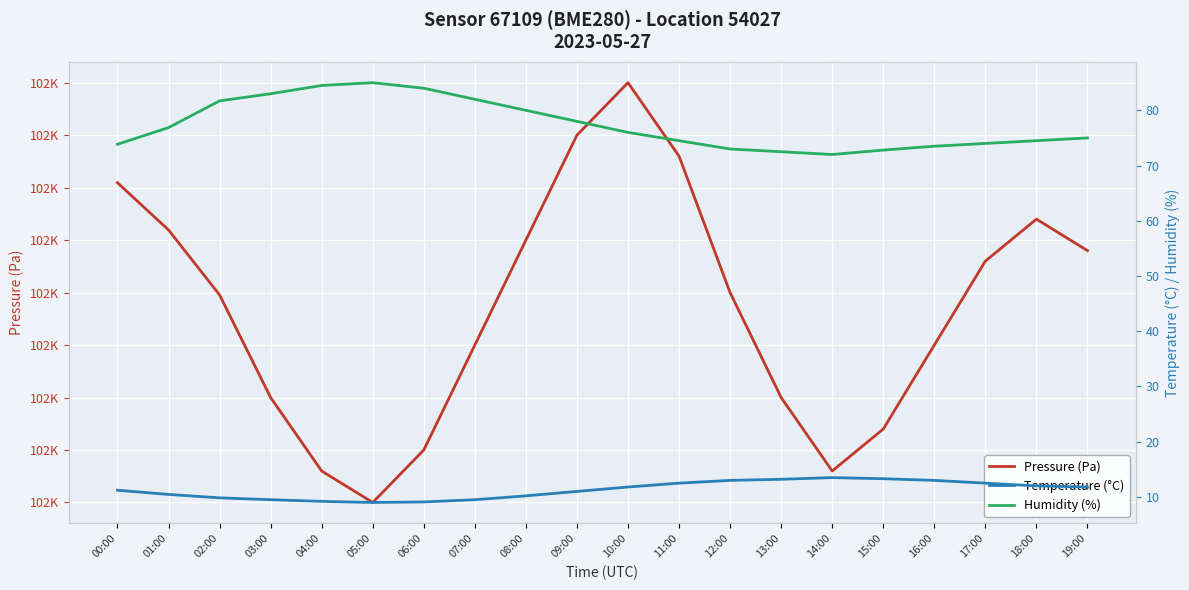

What is the average value of the Temperature (°C) series?

11.3